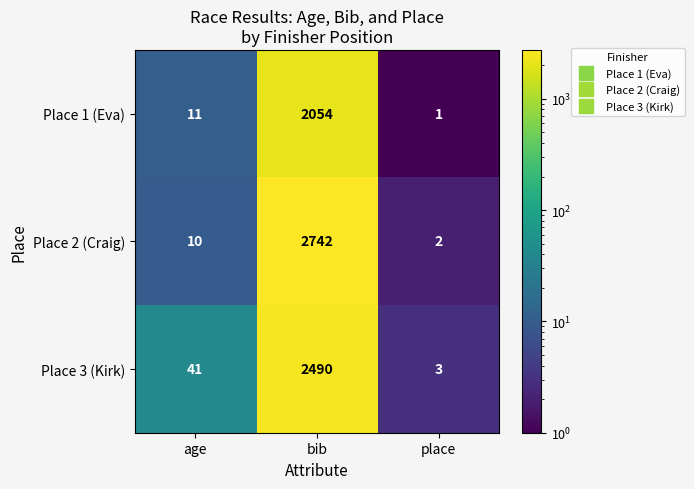

What is the maximum value shown in the chart?

2742